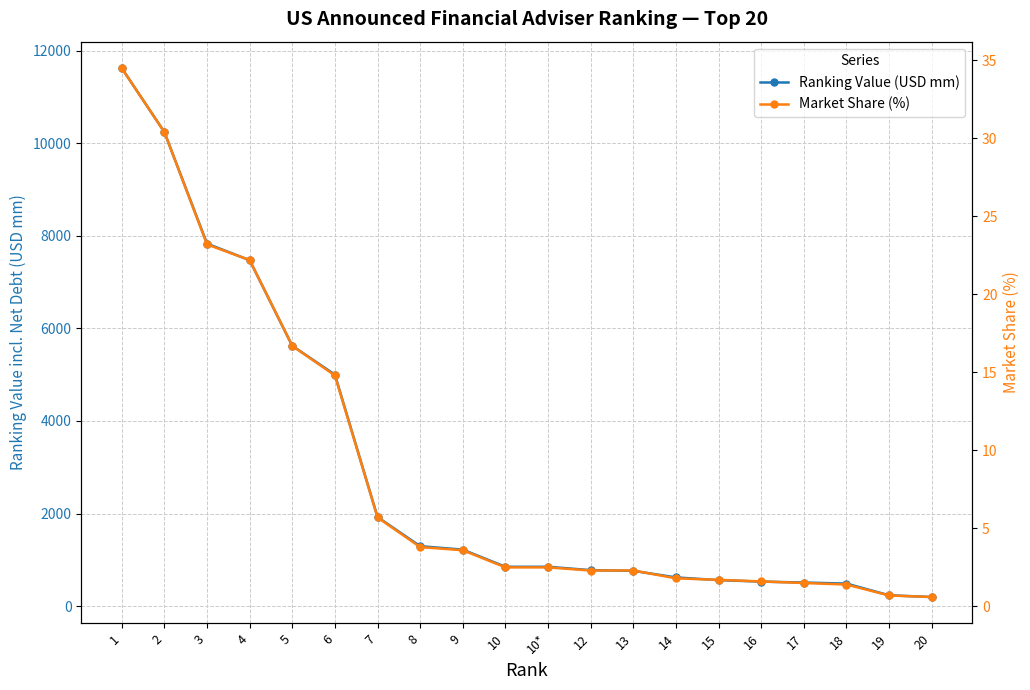

True or false: Market Share (%) and Ranking Value (USD mm) intersect in this chart.

False